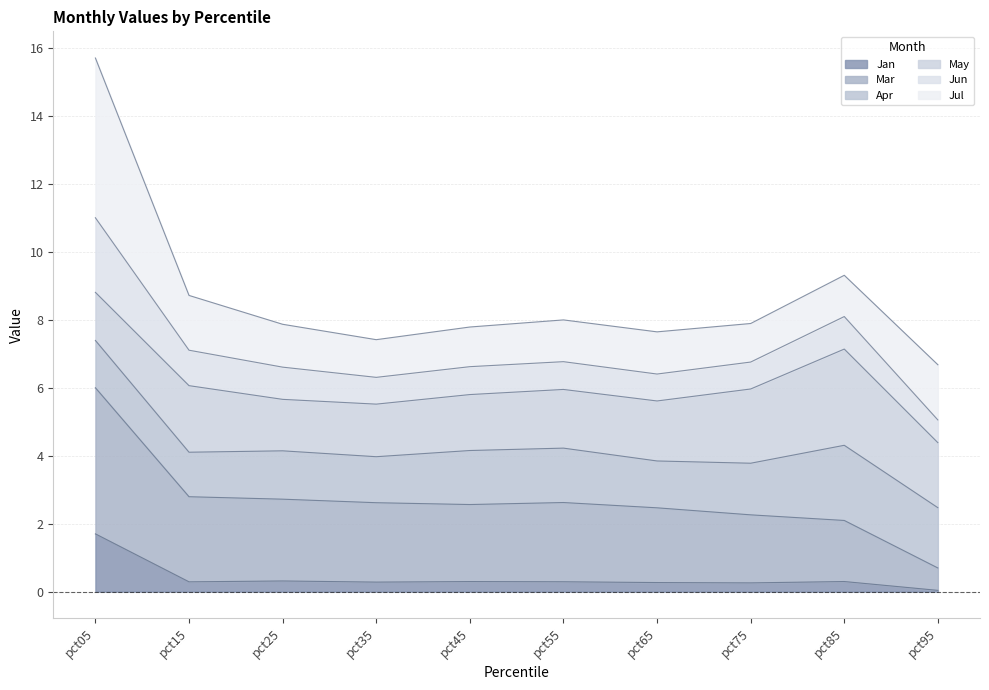

The value of Mar at pct15 is 4.5. True or false?

False